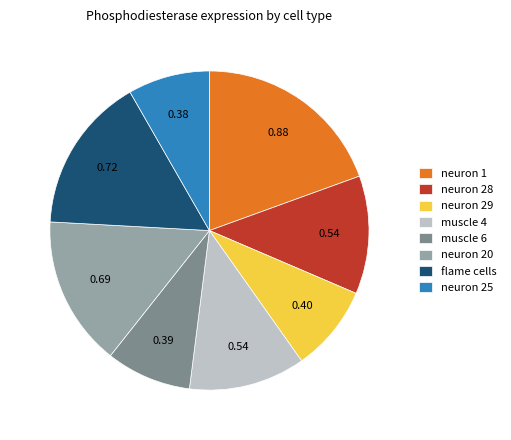

Combined, do neuron 29 and muscle 4 account for over 50%?

No